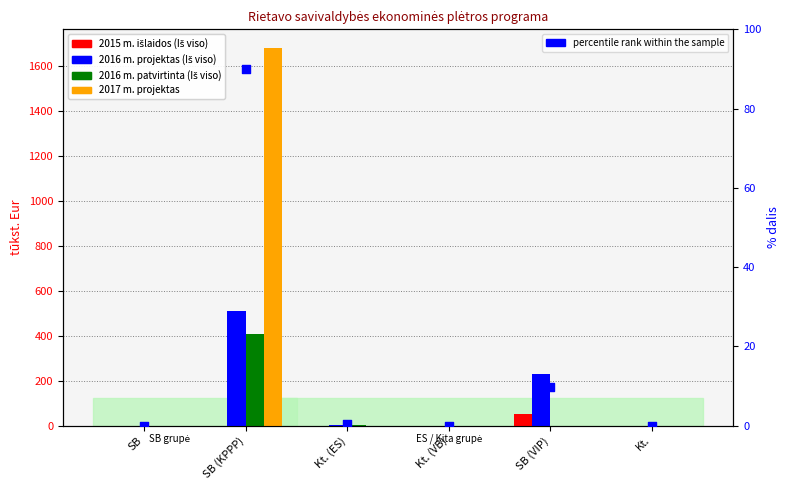

What is the total value across all series at SB (VIP)?

291.9